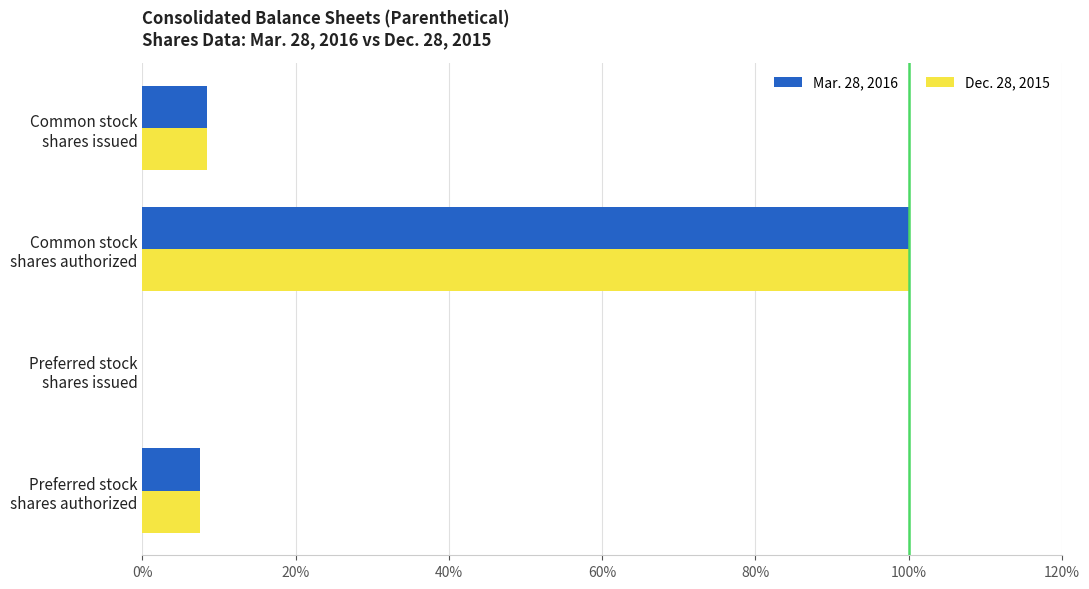

What is the maximum value shown in the chart?

100.0